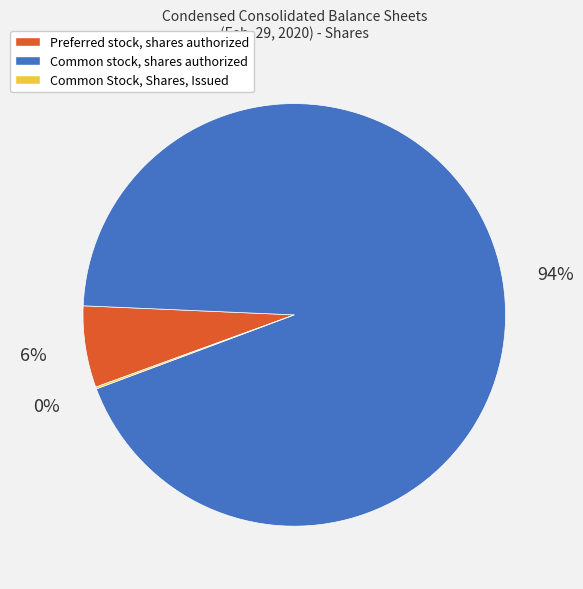

To the nearest percent, what percentage of the pie is Preferred stock, shares authorized?

6%